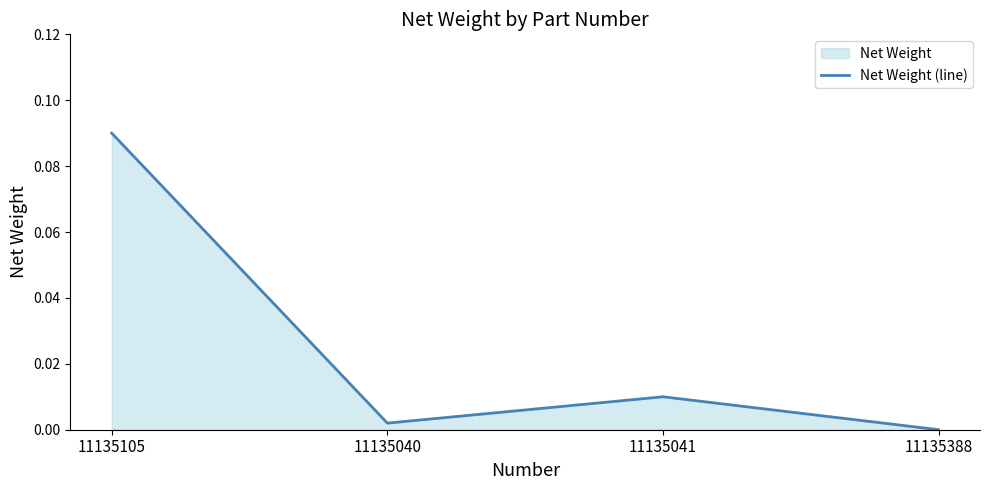

How many series are shown in this chart?

1